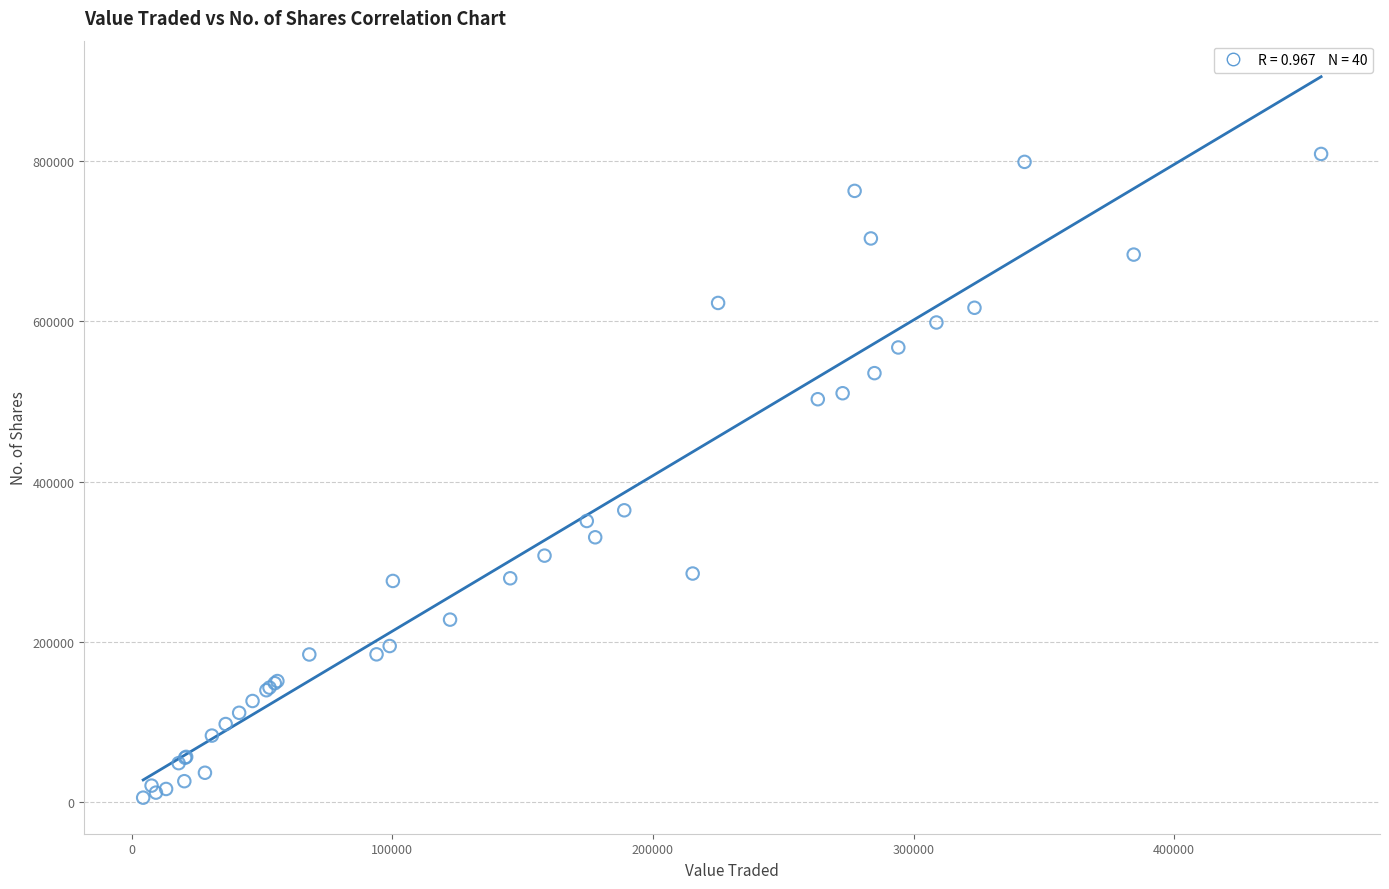

What Y value in the scatter plot is closest to 407198?

364185